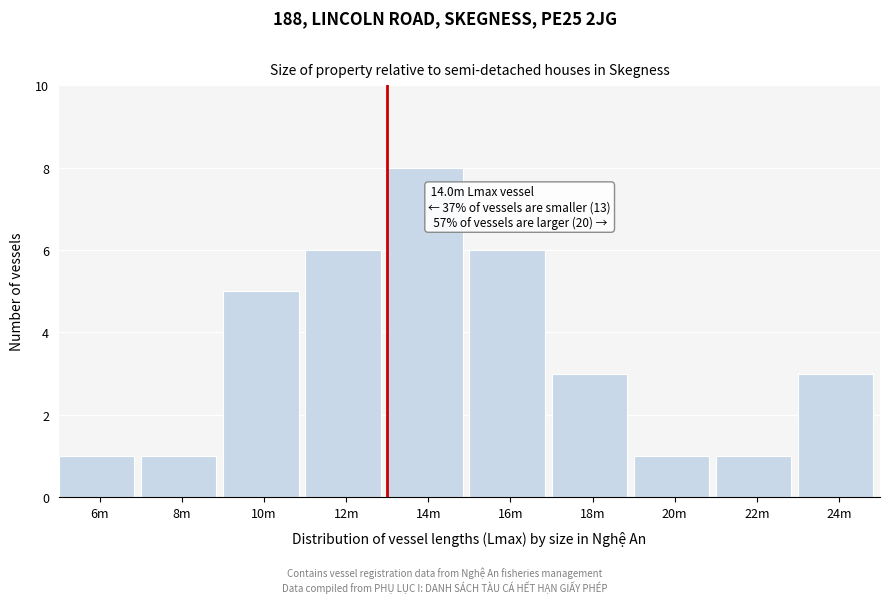

Reading left to right, what are all the values shown in this chart?

6m=1	8m=1	10m=5	12m=6	14m=8	16m=6	18m=3	20m=1	22m=1	24m=3